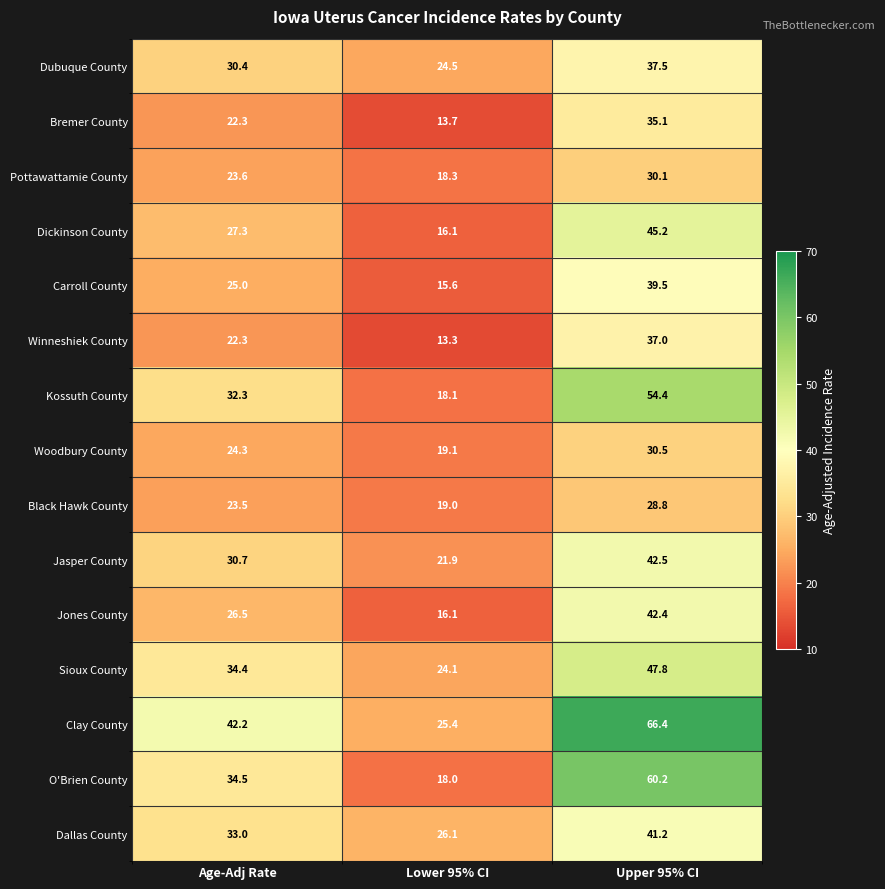

What is the difference between the maximum and minimum values in the Jasper County series?

20.6